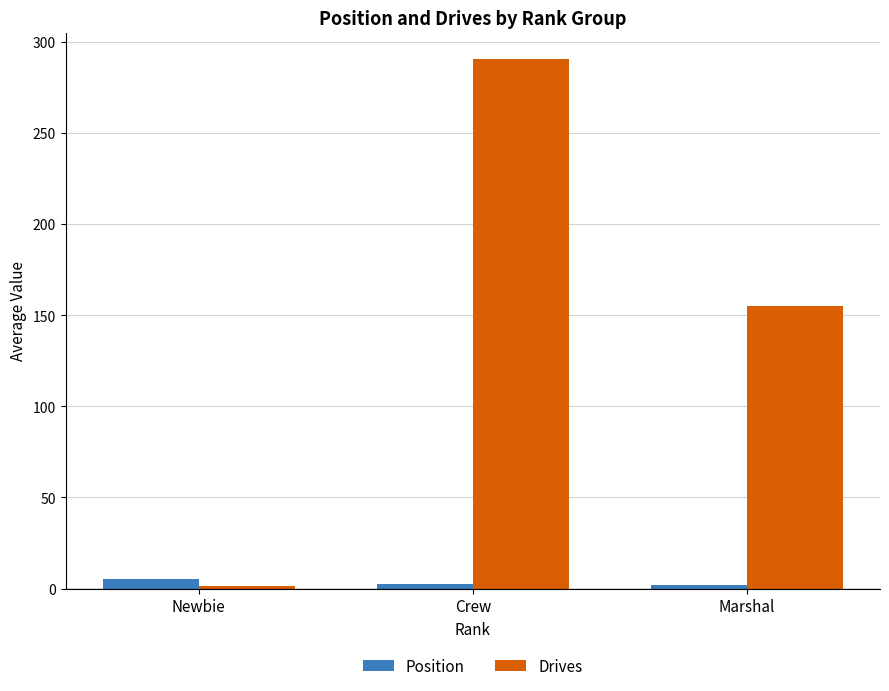

Which label corresponds to the largest value in the chart?

Crew